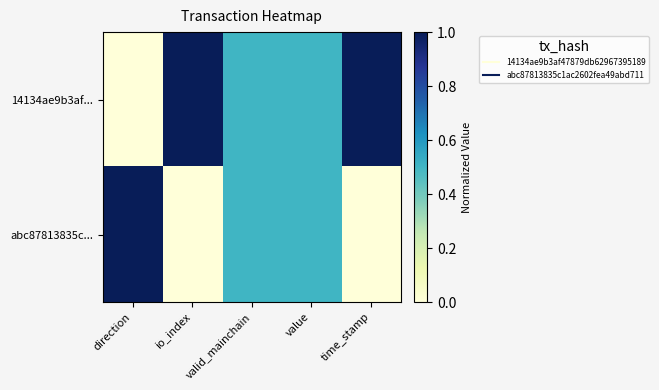

At valid_mainchain, list the series in order from smallest to largest.

14134ae9b3af..., abc87813835c...